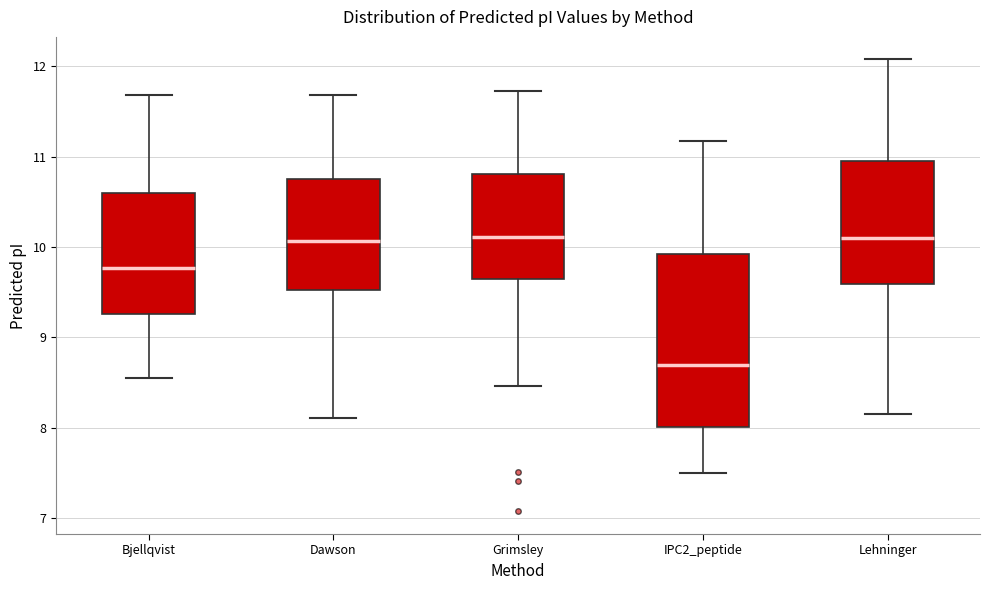

Reading left to right, read every box against the y-axis: the position of its median line, the range the box covers, and the ends of its whiskers. The values are not printed on the chart, so give them approximately, as read against the axis.

Bjellqvist: median 9.8, box 9.3 to 10.6, whiskers 8.6 to 11.7
Dawson: median 10.1, box 9.5 to 10.8, whiskers 8.1 to 11.7
Grimsley: median 10.1, box 9.6 to 10.8, whiskers 8.5 to 11.7
IPC2_peptide: median 8.7, box 8.0 to 9.9, whiskers 7.5 to 11.2
Lehninger: median 10.1, box 9.6 to 11.0, whiskers 8.2 to 12.1